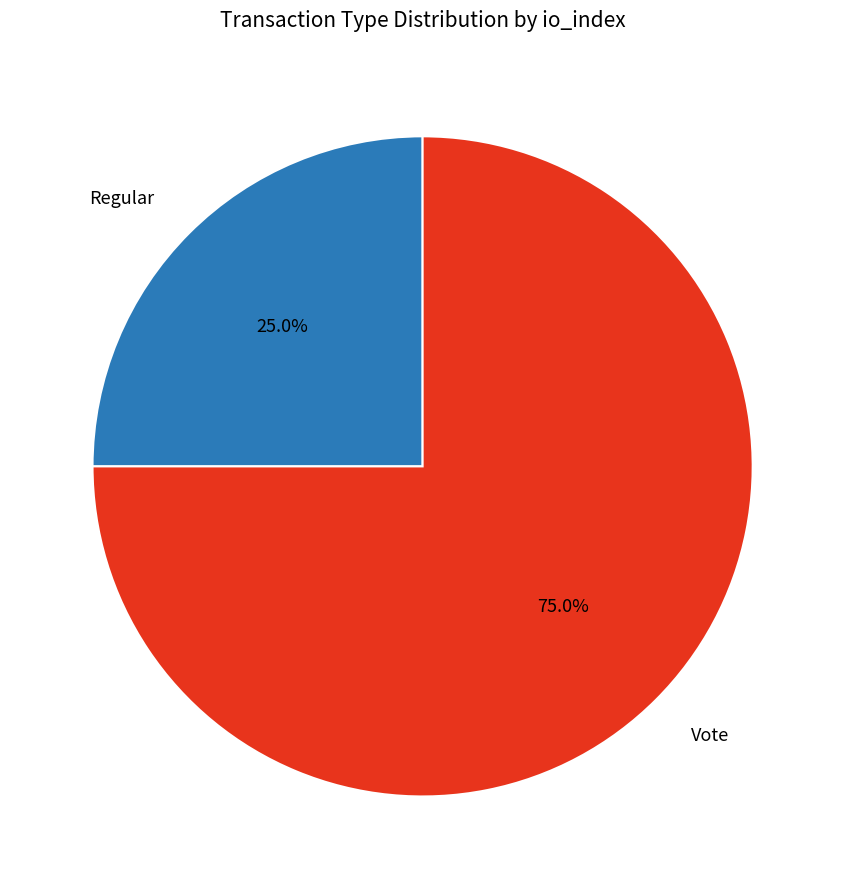

To the nearest percent, what is the average slice percentage?

50%